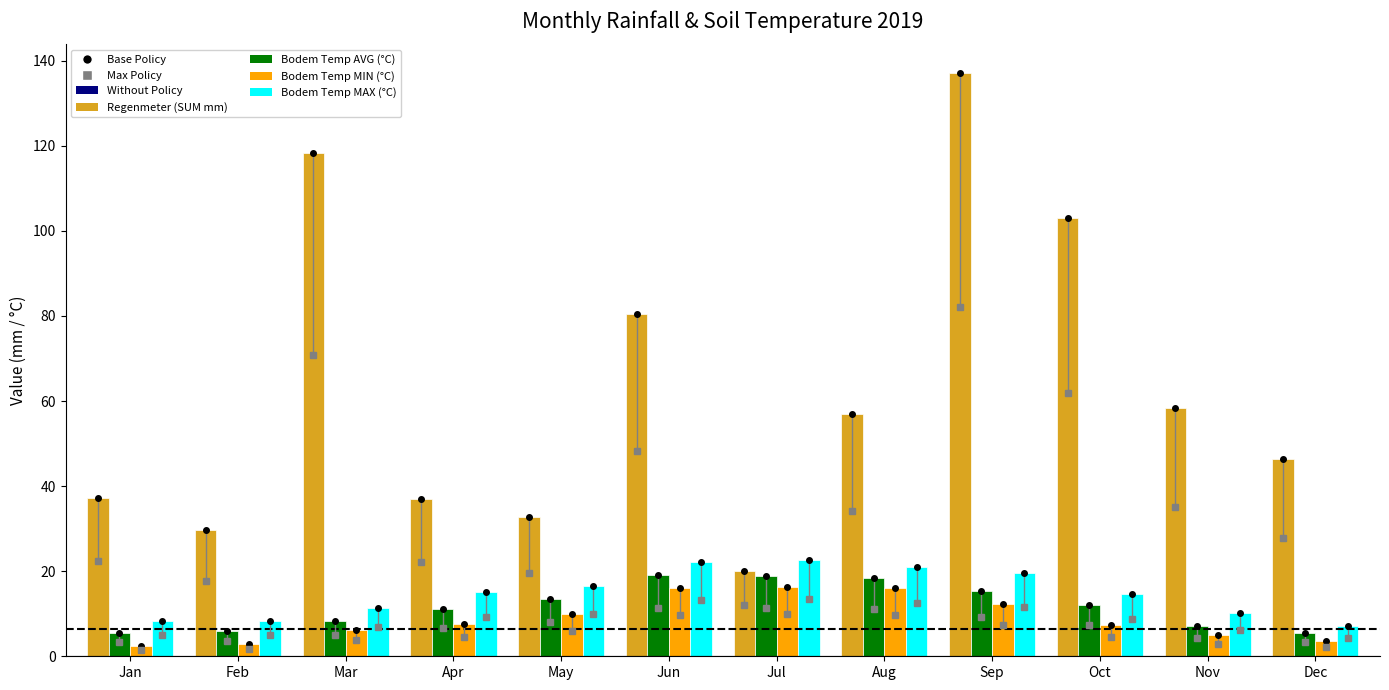

What is the difference between the second highest and second lowest values in the Bodem Temp MIN (°C) series?

13.1